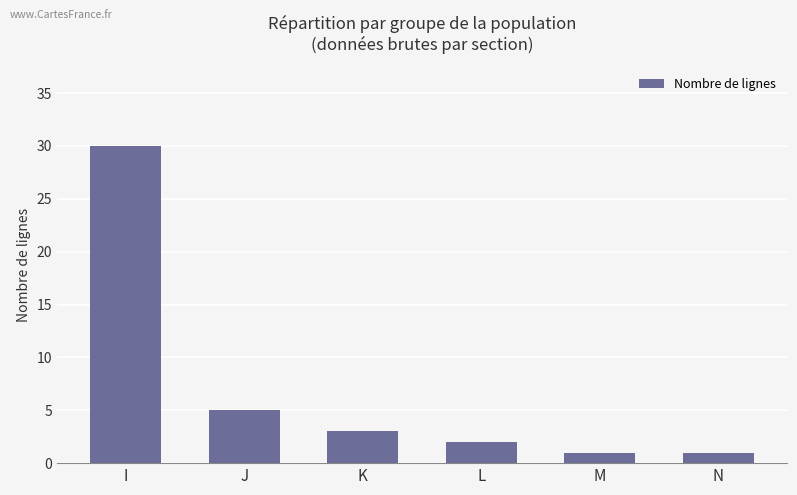

What is the sum of the values at I and M?

31